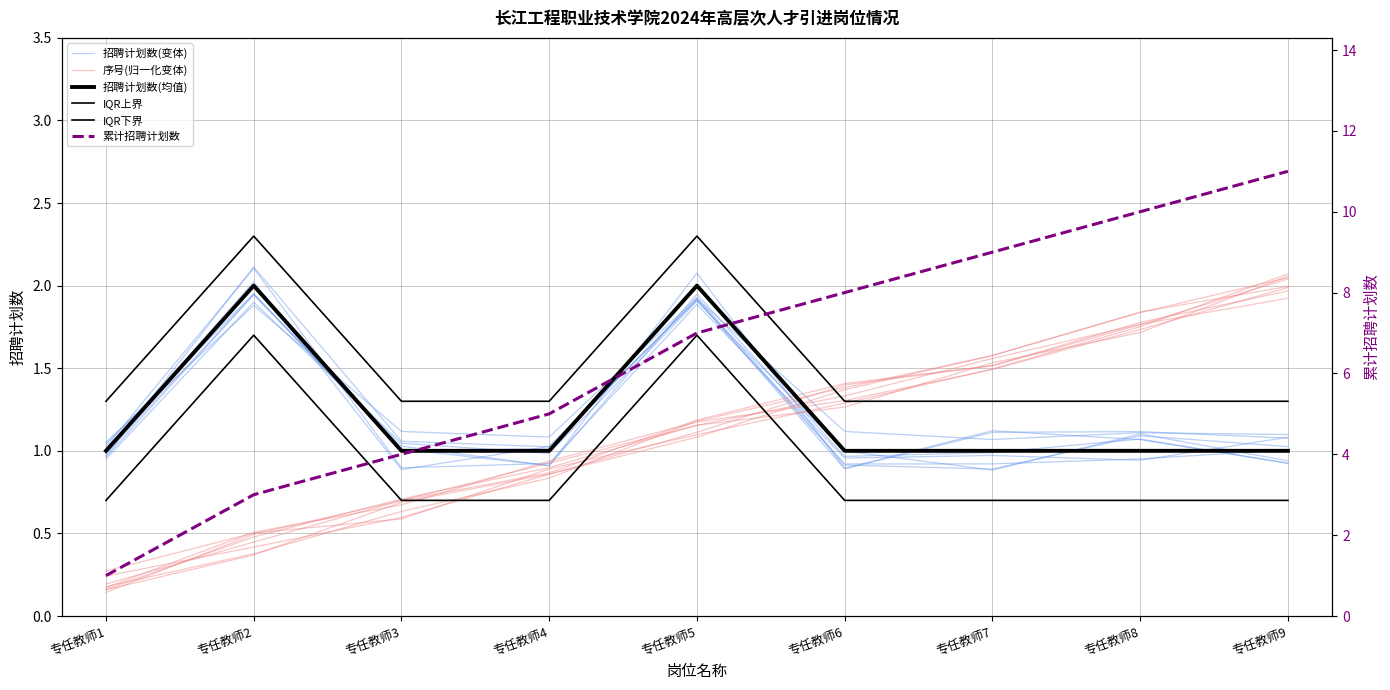

Is the value of IQR上界 at 专任教师4 greater than the value of 招聘计划数(均值) at 专任教师9?

Yes